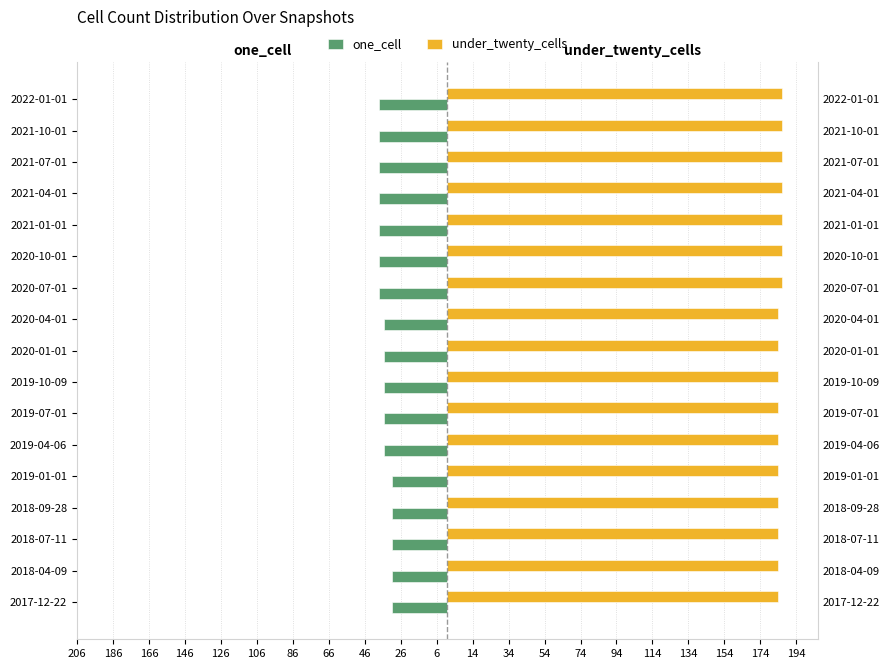

What is the minimum value for under_twenty_cells?

184